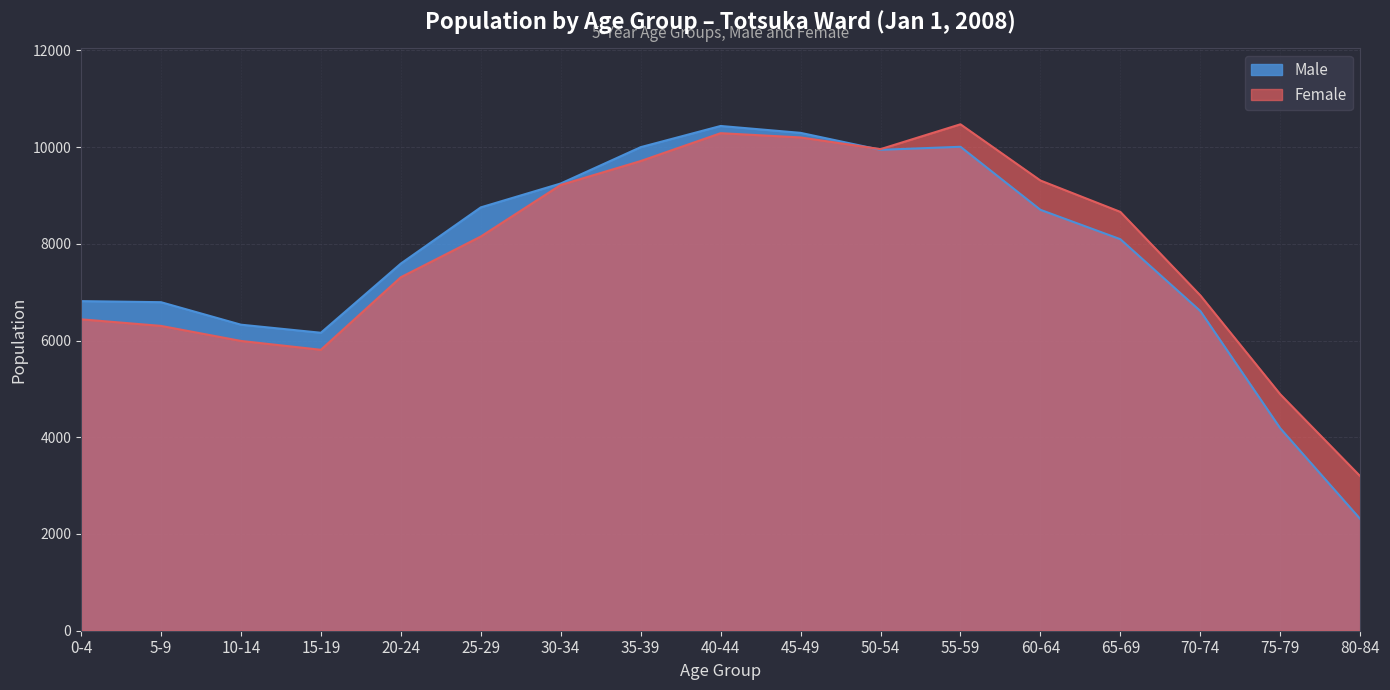

True or false: Female has more than 0 points higher than both neighbors.

True